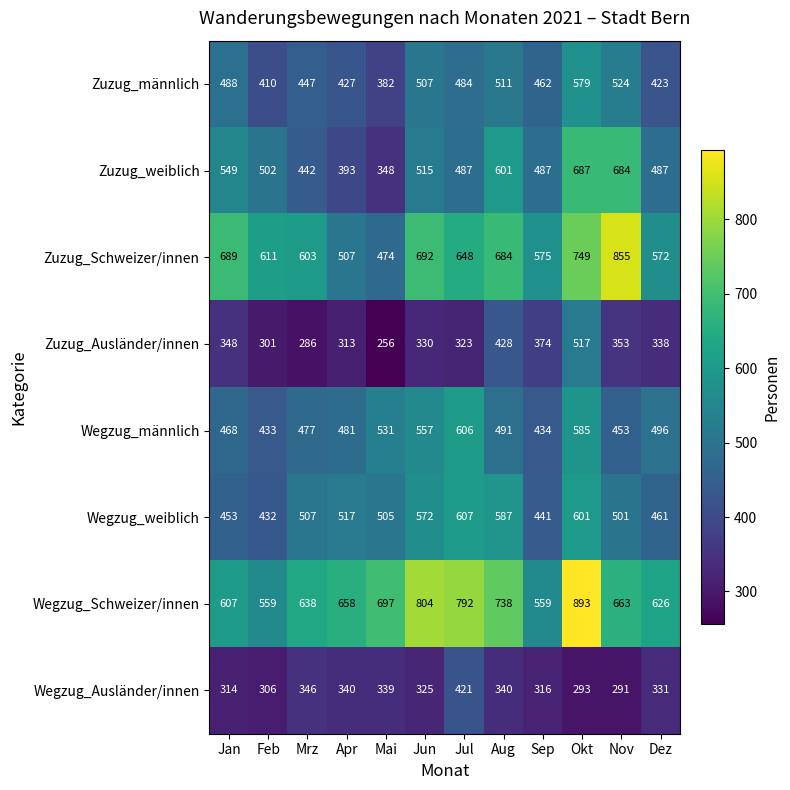

Where is Wegzug_weiblich nearest to the value 519?

Apr